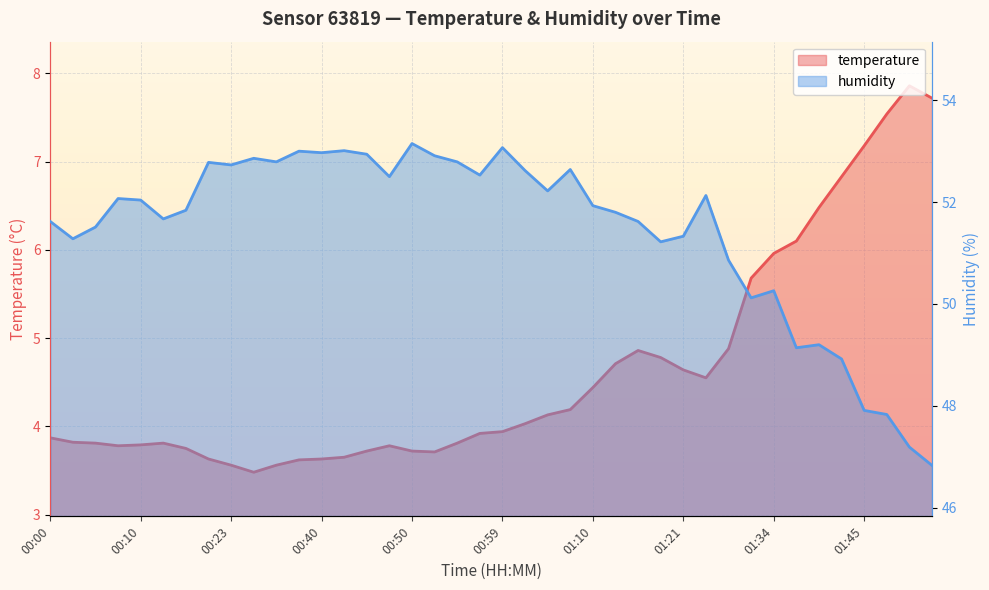

Which label corresponds to the smallest value in the chart?

00:28